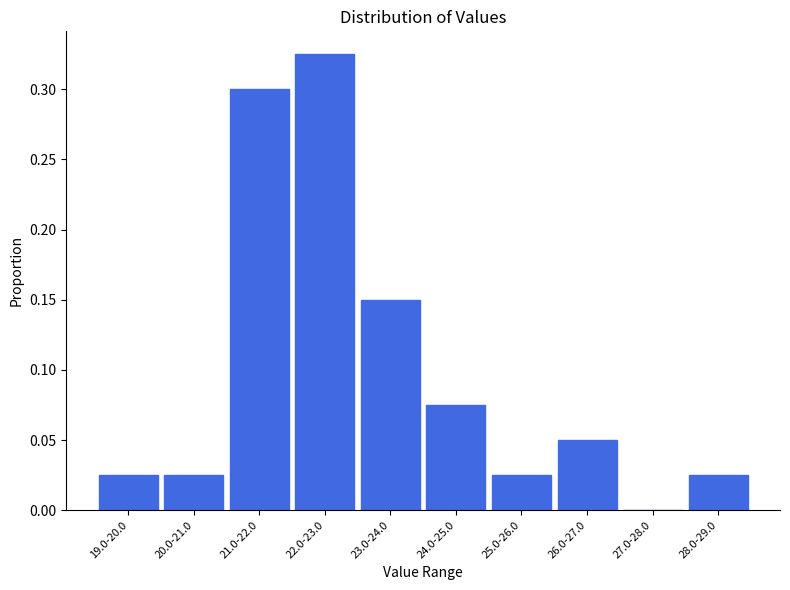

Which has a higher value, 24.0-25.0 or 27.0-28.0?

24.0-25.0